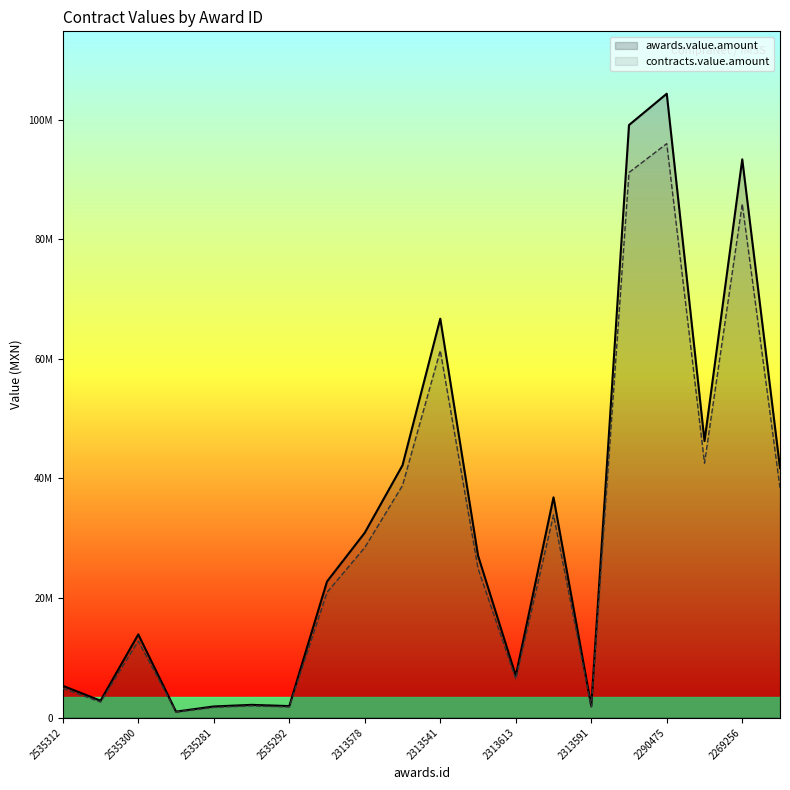

Reading left to right, transcribe all the data shown in this chart.

awards.value.amount: 5307960.0	2814714.0	13905967.7	986832.0	1850310.0	2119446.0	1913856.0	22759554.7	30920533.9	42208783.5	66732156.7	27105780.0	6986773.3	36840960.0	1901052.3	99136440.0	104377000.0	46256736.5	93399150.0	41743469.9
contracts.value.amount: 4883323.2	2589536.9	12793490.3	907885.4	1702285.2	1949890.3	1760747.5	20938790.3	28446891.2	38832080.8	61393584.1	24937317.6	6427831.4	33893683.2	1748968.1	91205524.8	96026840.0	42556197.6	85927218.0	38403992.3